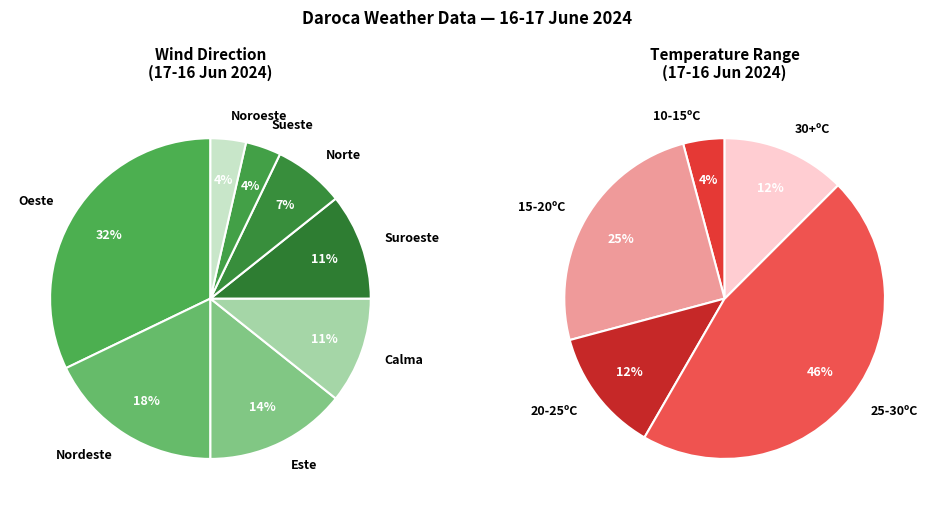

The 05:00 slice represents 21% of the pie. True or false?

False